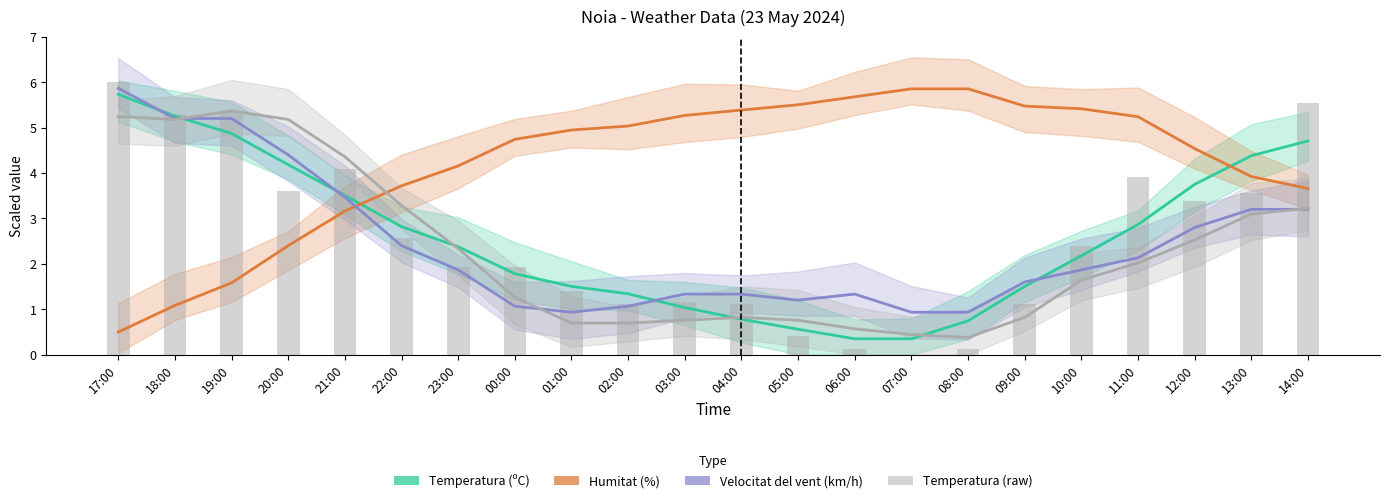

How many categories are shown in the chart?

22